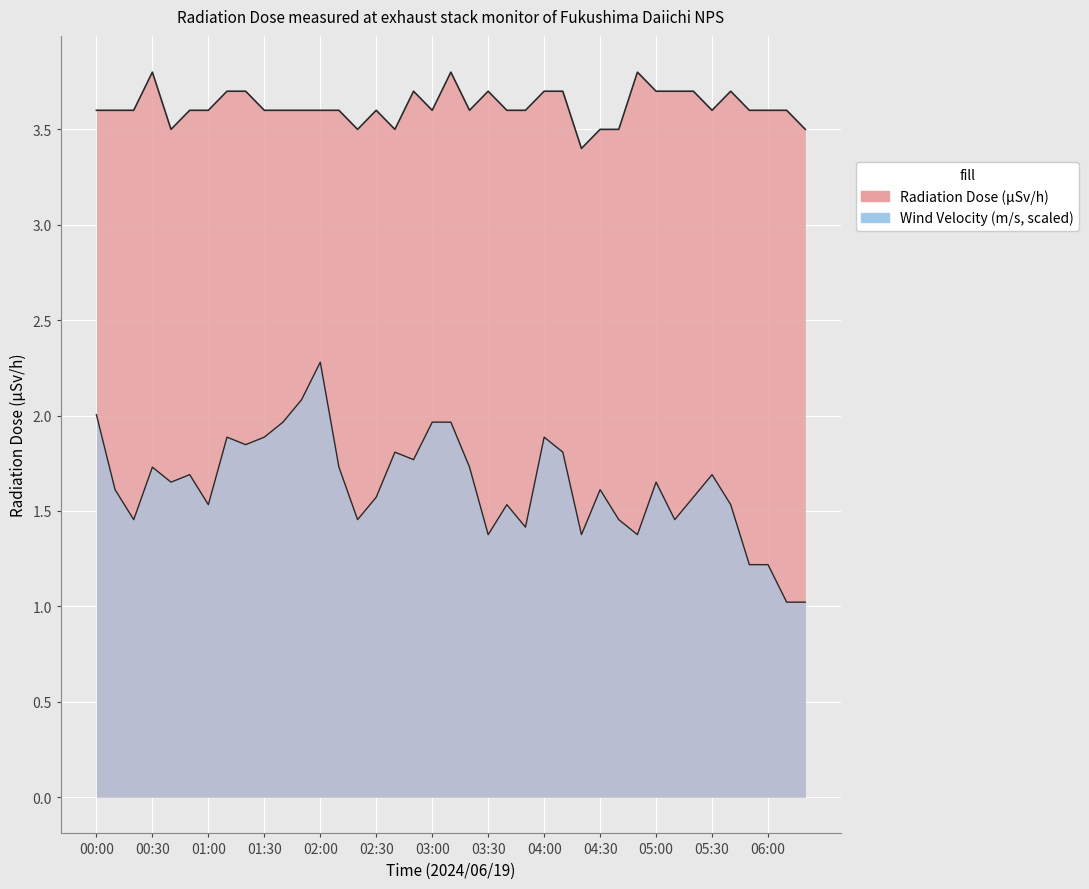

At how many categories does at least one series exceed 1?

39